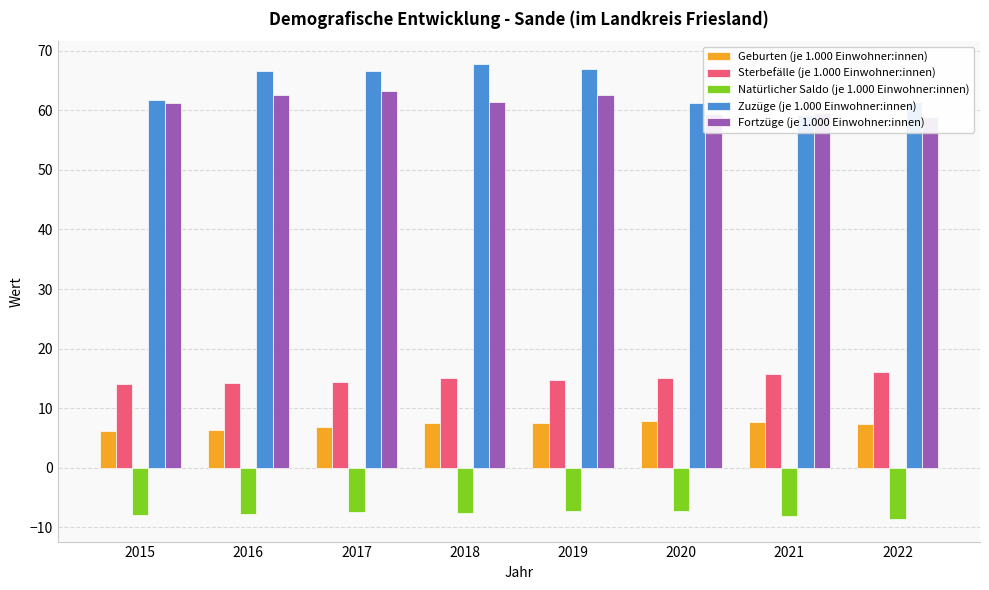

Read the Fortzüge (je 1.000 Einwohner:innen) value at 2021.

59.6